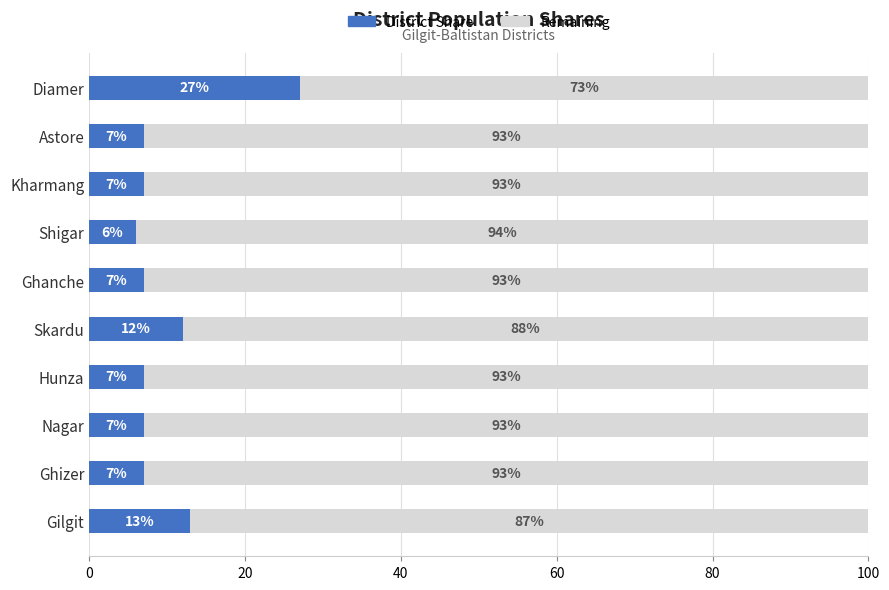

What is the total value across all series at Ghanche?

100